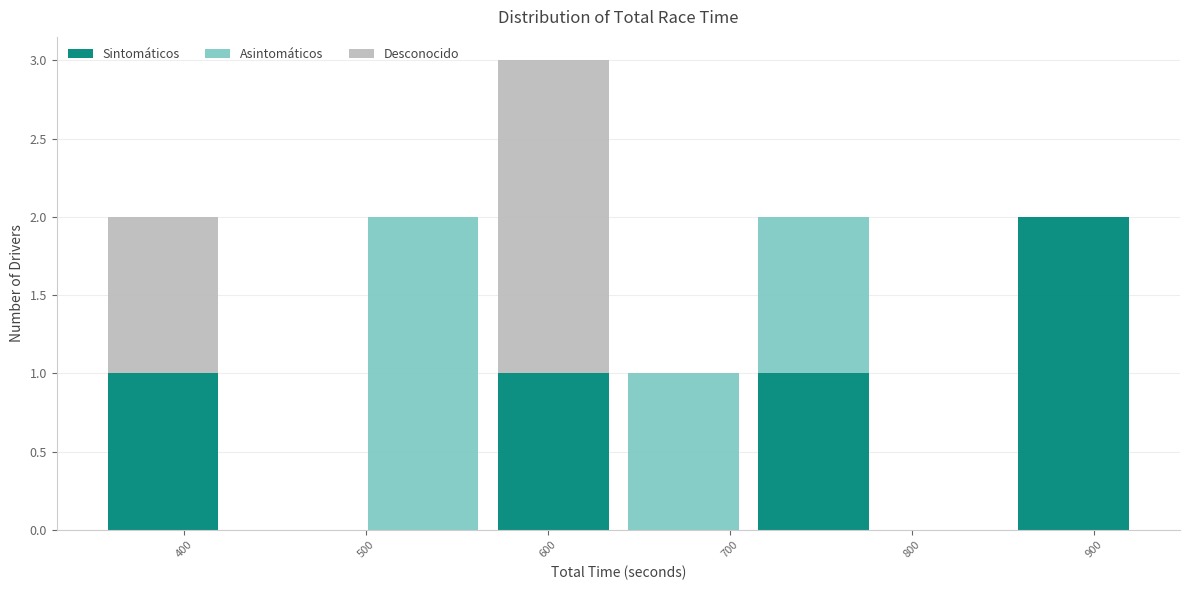

Reading left to right, transcribe this chart: for each stacked bar, give the range it covers on the x-axis and its total height. Neither the bar edges nor the heights are printed on the chart, so give them approximately, as read against the axes.

350 to 420: 2
420 to 500: 0
500 to 570: 2
570 to 640: 3
640 to 710: 1
710 to 780: 2
780 to 850: 0
850 to 920: 2